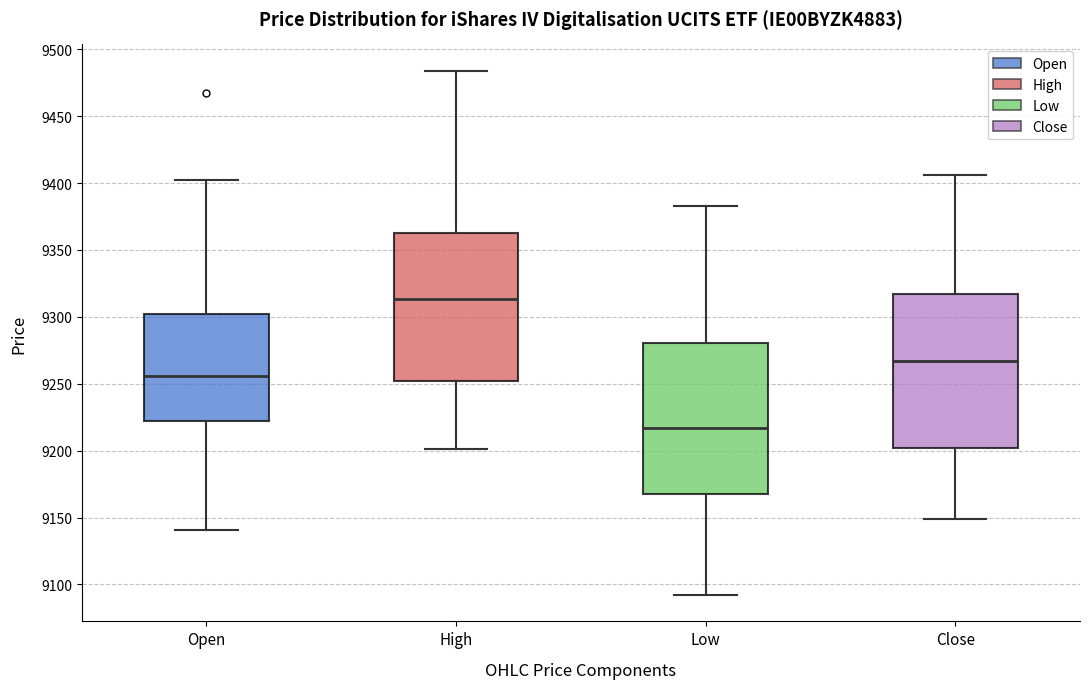

Reading left to right, transcribe this box plot: for each box, give where its median line is, the range the box spans, and where its two whiskers end, as read against the y-axis. The values are not printed on the chart, so give them approximately, as read against the axis.

Open: median 9255, box 9220 to 9300, whiskers 9140 to 9400
High: median 9315, box 9250 to 9365, whiskers 9200 to 9485
Low: median 9215, box 9165 to 9280, whiskers 9090 to 9385
Close: median 9265, box 9200 to 9315, whiskers 9150 to 9405